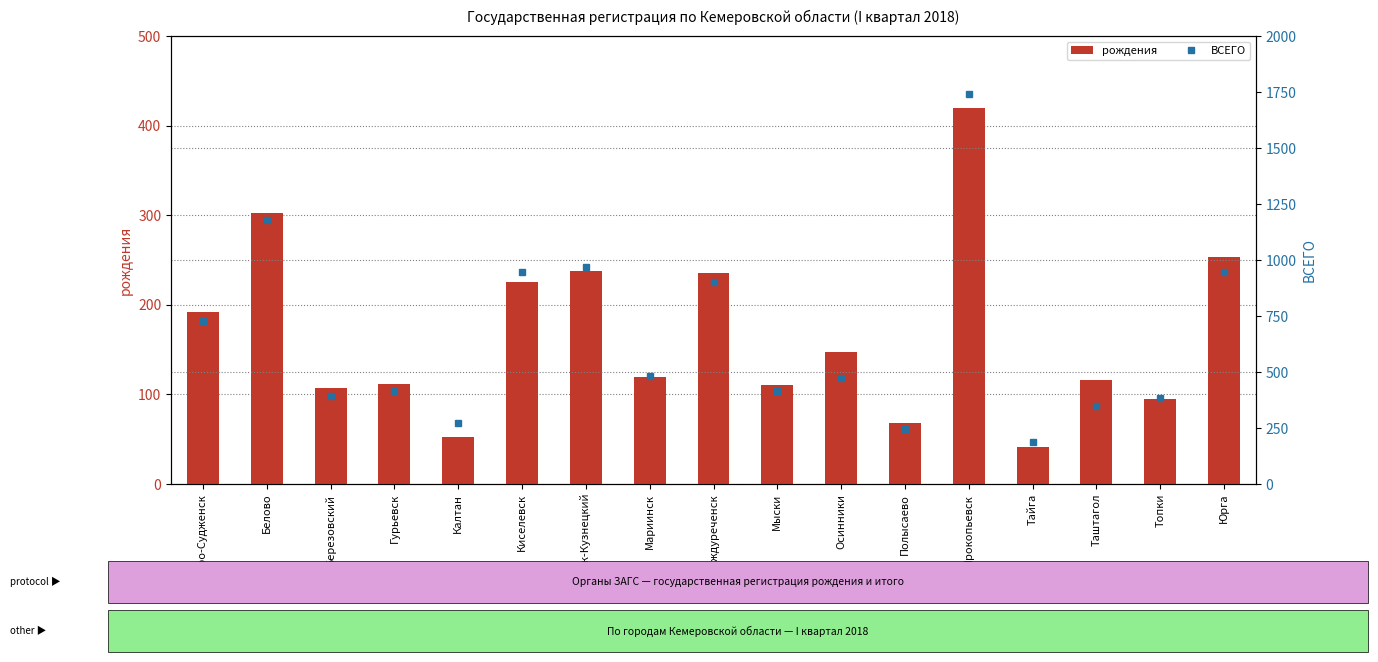

Reading right to left, transcribe all the data shown in this chart.

рождения: Юрга=253	Топки=95	Таштагол=116	Тайга=41	Прокопьевск=420	Полысаево=68	Осинники=147	Мыски=111	Междуреченск=236	Мариинск=119	Ленинск-Кузнецкий=238	Киселевск=225	Калтан=52	Гурьевск=112	Березовский=107	Белово=302	Анжеро-Судженск=192
ВСЕГО: Юрга=946	Топки=386	Таштагол=348	Тайга=187	Прокопьевск=1743	Полысаево=246	Осинники=473	Мыски=414	Междуреченск=900	Мариинск=484	Ленинск-Кузнецкий=969	Киселевск=946	Калтан=271	Гурьевск=413	Березовский=392	Белово=1178	Анжеро-Судженск=728